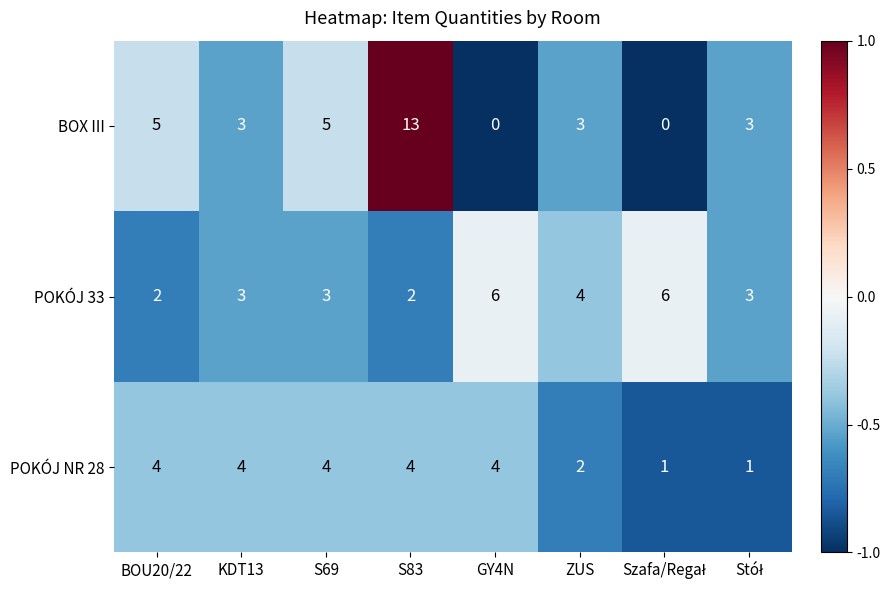

Between S69 and S83, which series saw the biggest shift?

BOX III